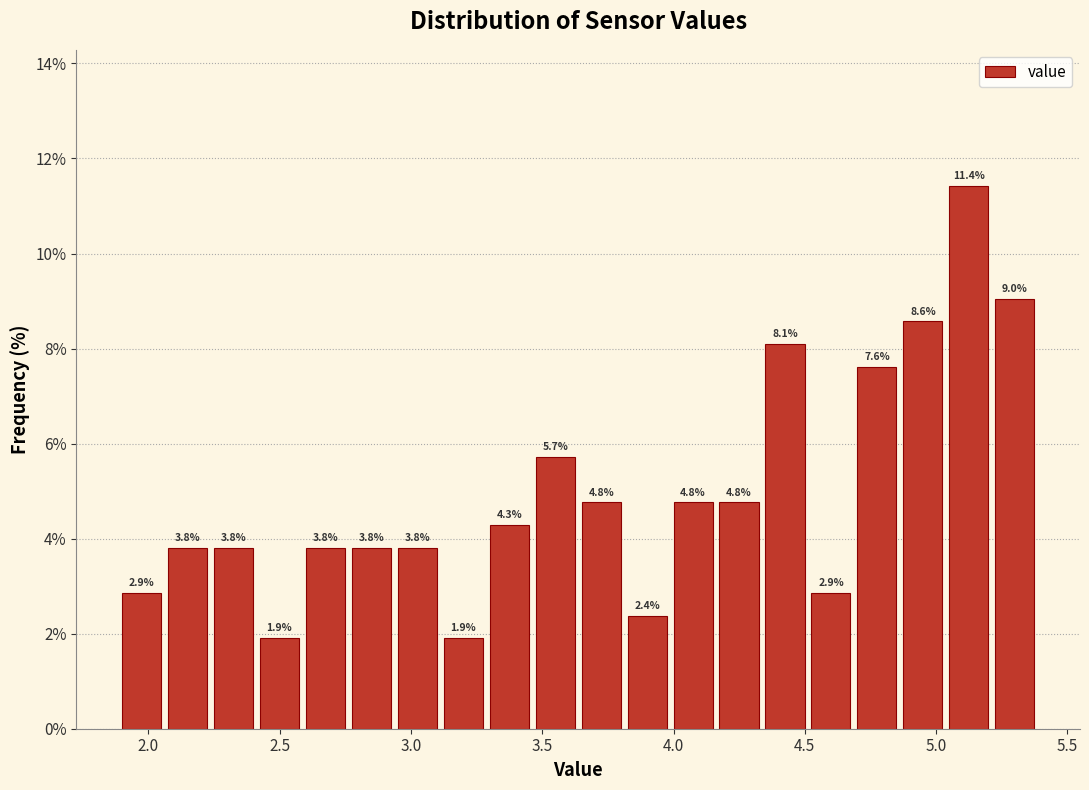

Around what value on the x-axis is the tallest bar? Give the approximate position of its centre, as read against the axis.

5.10